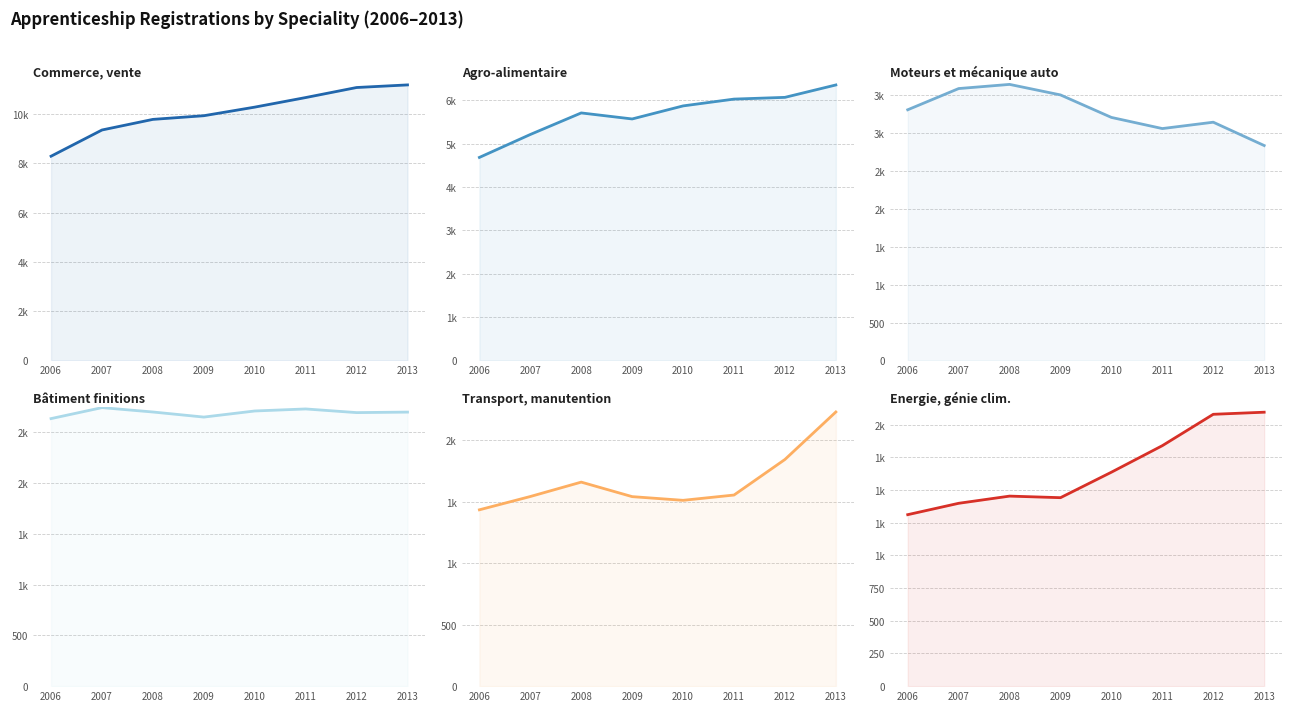

True or false: Agro-alimentaire has more than 1 interior local peaks.

False